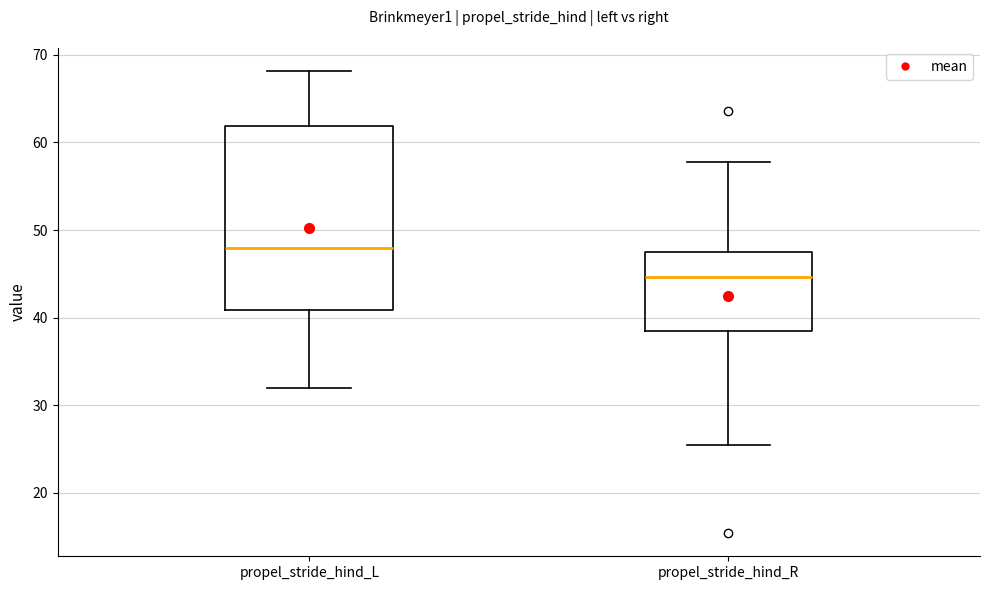

Reading left to right, transcribe this box plot: for each box, give where its median line is, the range the box spans, and where its two whiskers end, as read against the y-axis. The values are not printed on the chart, so give them approximately, as read against the axis.

propel_stride_hind_L: median 48, box 41 to 62, whiskers 32 to 68
propel_stride_hind_R: median 45, box 38 to 47, whiskers 26 to 58